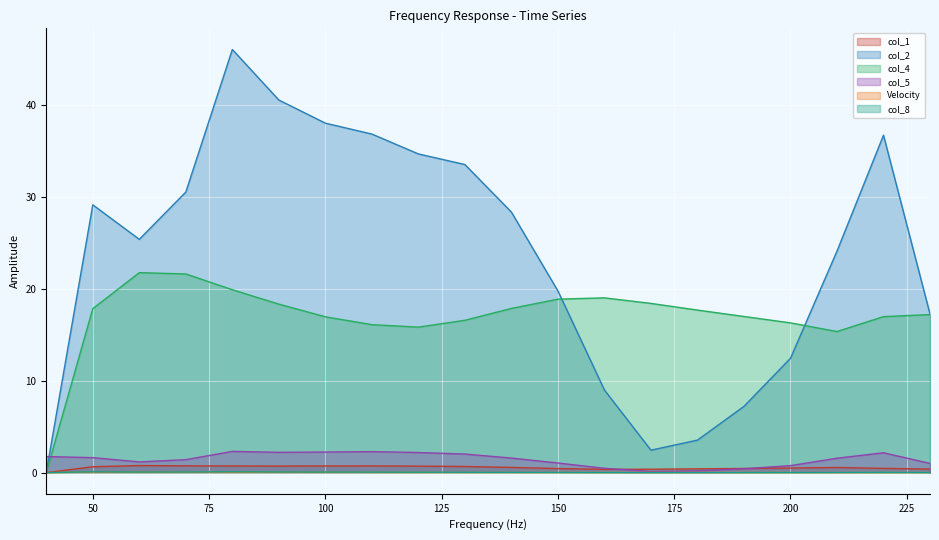

Rank the categories by col_4 value from lowest to highest.

40, 210, 120, 110, 200, 130, 100, 220, 190, 230, 180, 50, 140, 90, 170, 150, 160, 80, 70, 60